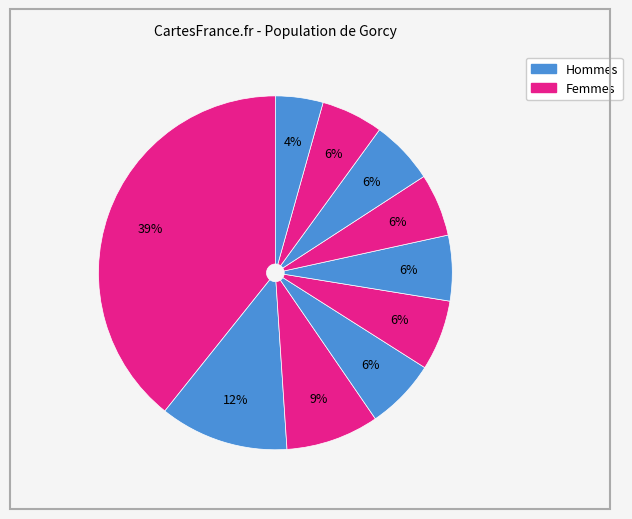

Count the number of slices in the pie.

10